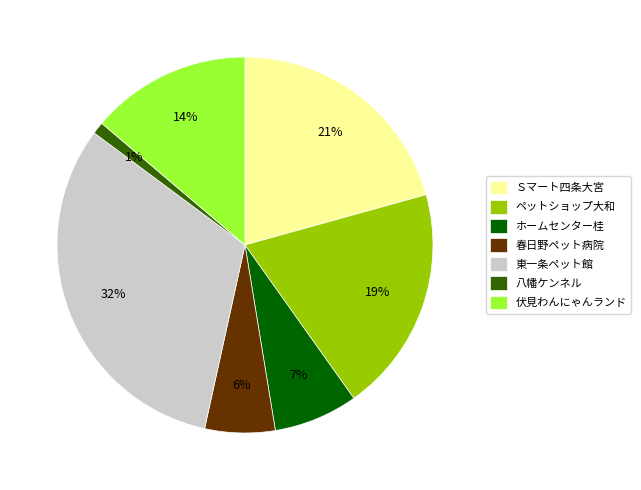

Which category has the biggest portion of the pie?

東一条ペット館